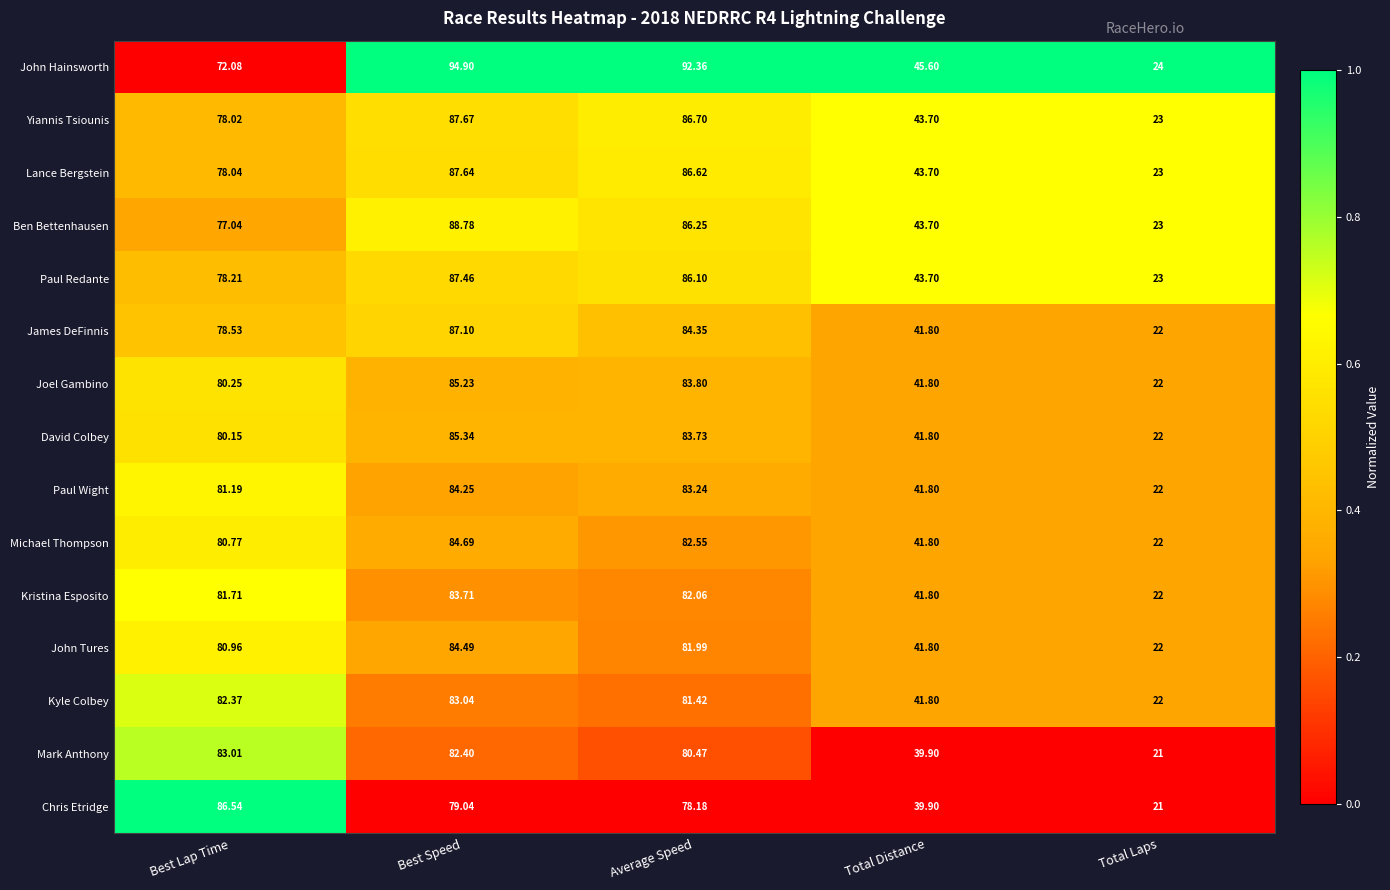

What is the spread (max minus min) of values at Best Speed?

15.9